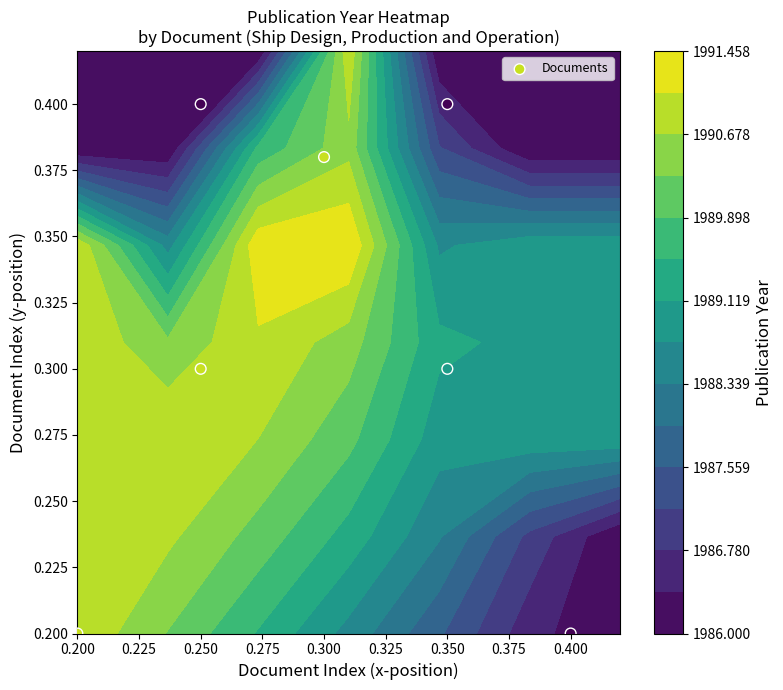

What is the difference between the maximum and minimum values?

0.2